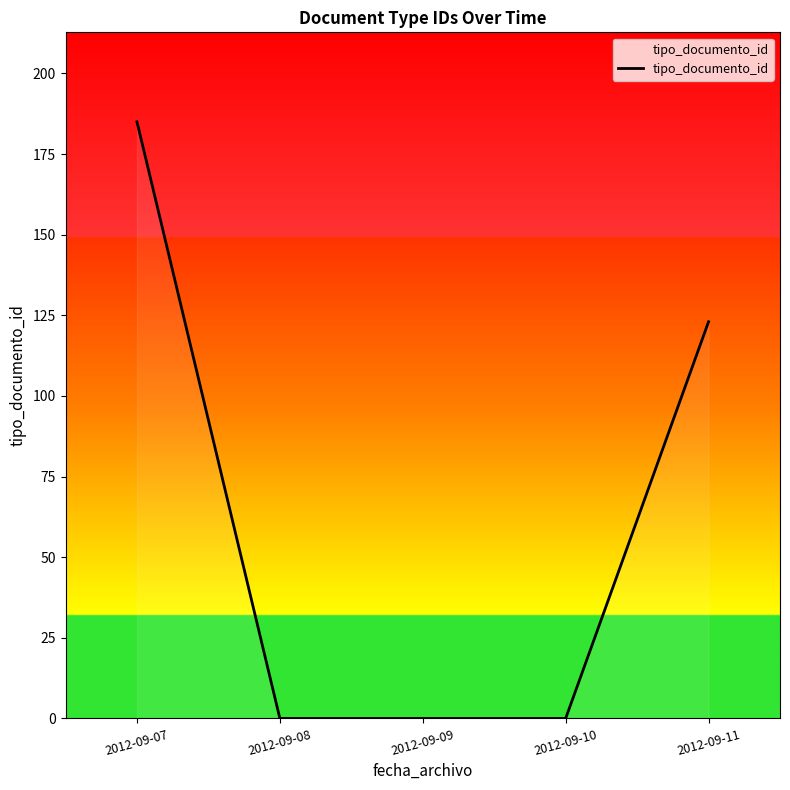

Reading right to left, what are all the values shown in this chart?

2012-09-11=123	2012-09-10=0	2012-09-09=0	2012-09-08=0	2012-09-07=185